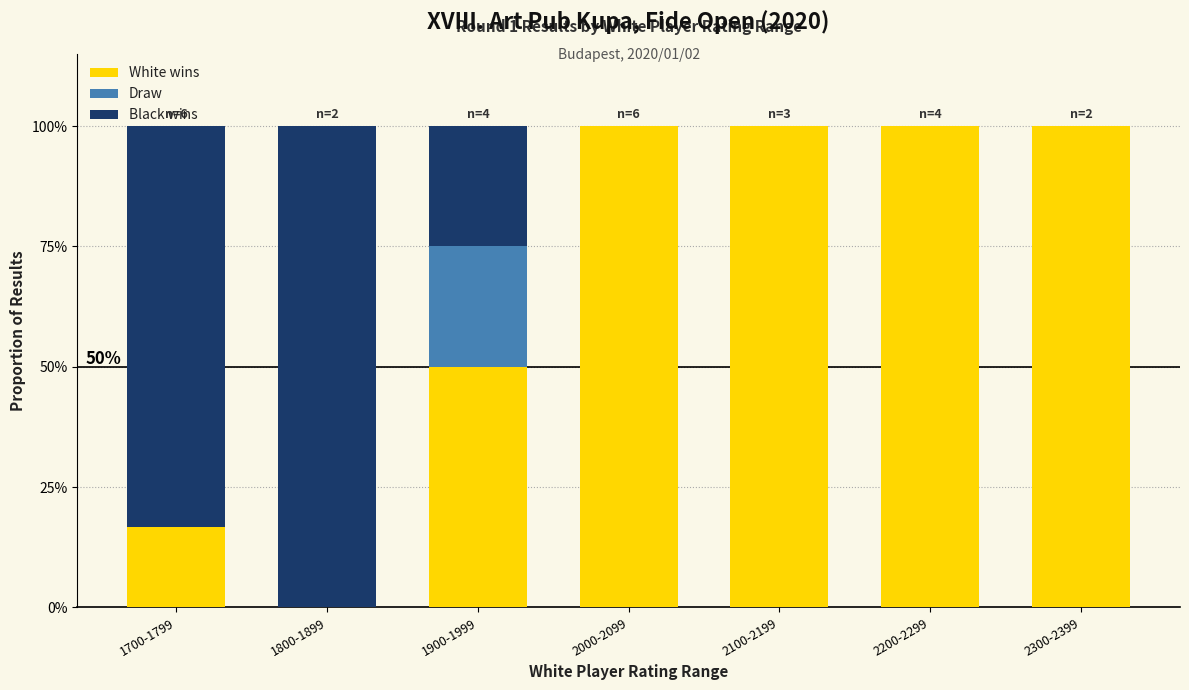

What are all the series names shown in the legend?

White wins, Draw, Black wins